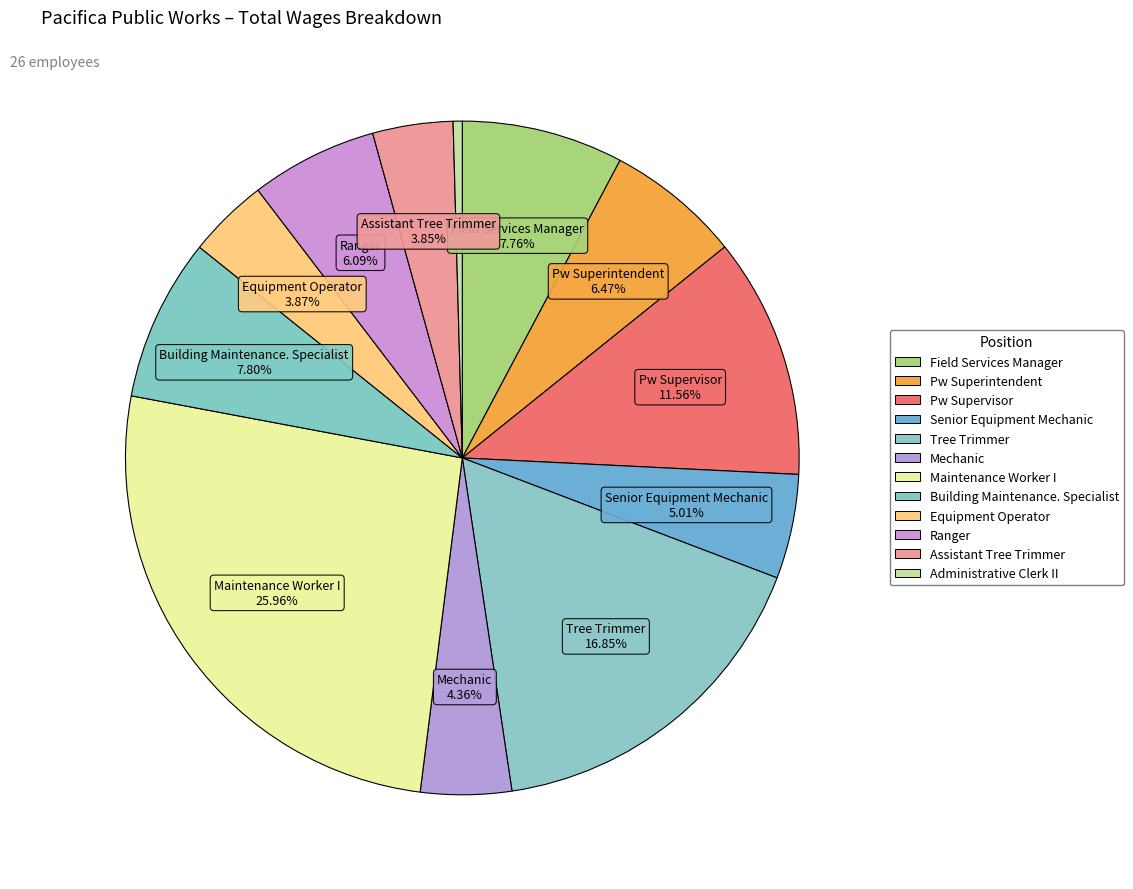

Count the number of slices in the pie.

12